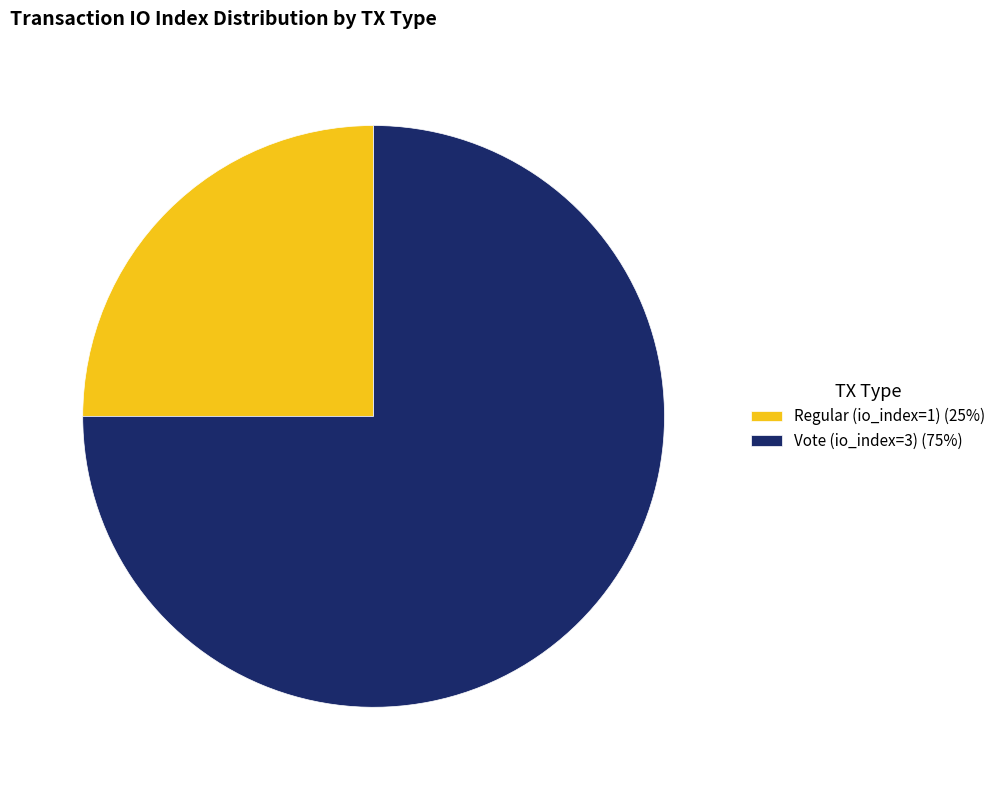

Does any single category account for the majority?

Yes